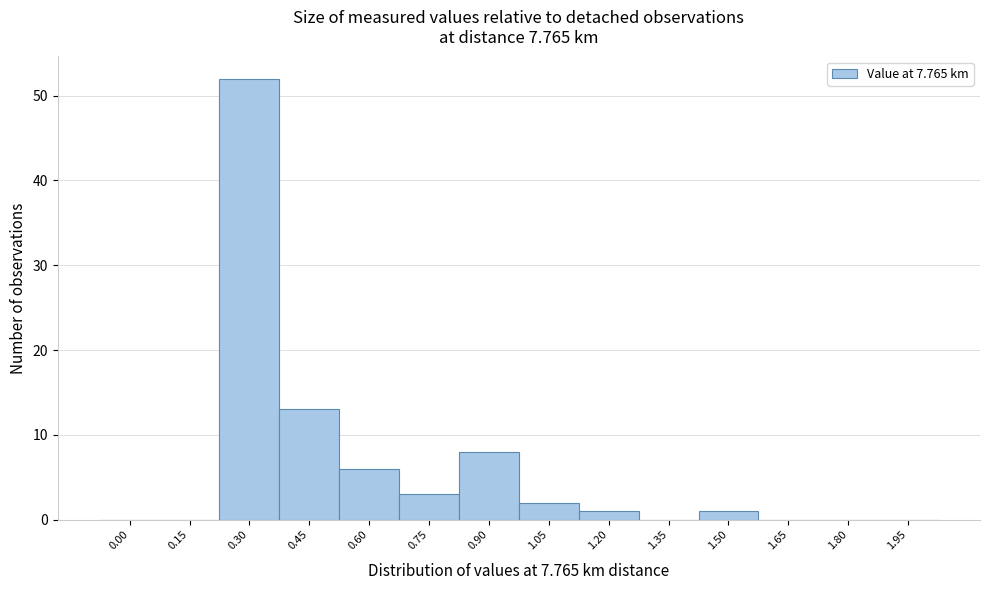

Reading left to right, what are all the values shown in this chart?

0.00=0	0.15=0	0.30=52	0.45=13	0.60=6	0.75=3	0.90=8	1.05=2	1.20=1	1.35=0	1.50=1	1.65=0	1.80=0	1.95=0